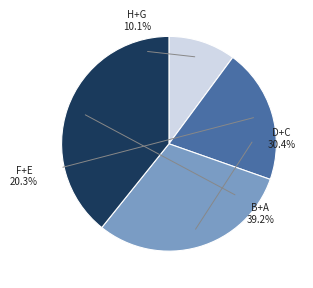

Is it true that H is 1% of the pie?

False